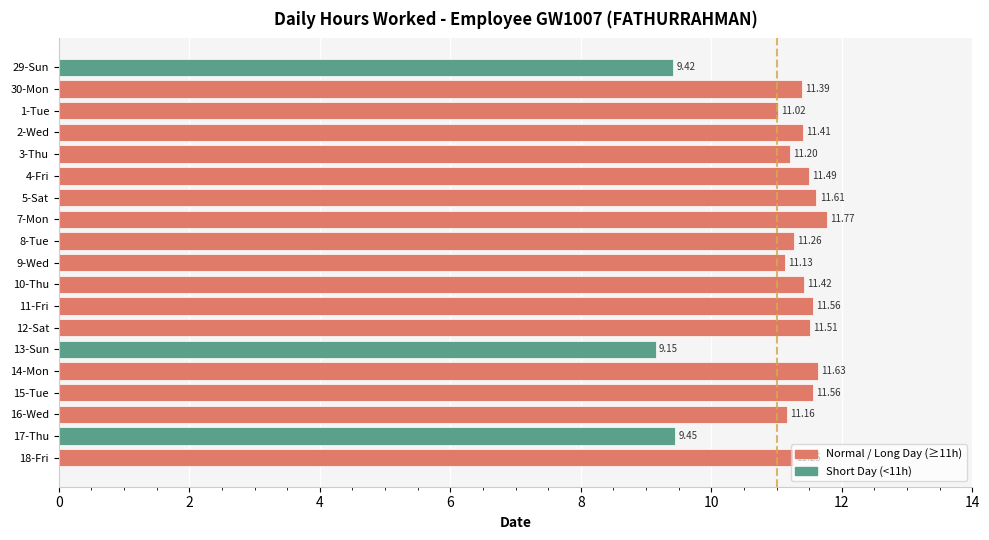

What is the ratio of the value at 5-Sat to the value at 9-Wed?

1.0